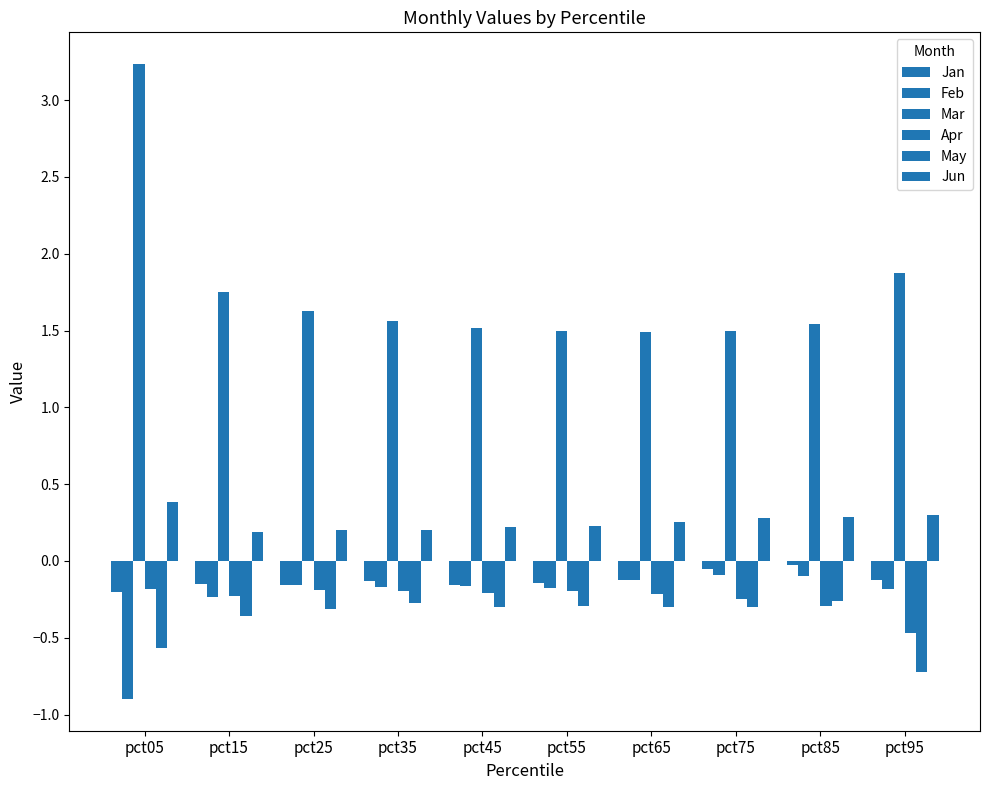

What is the average value of the Mar series?

1.8